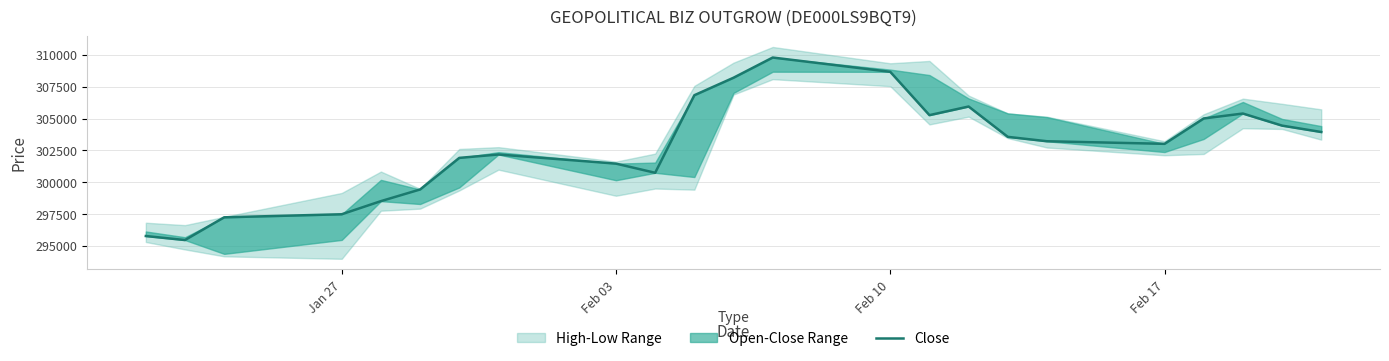

What is the sum of all values?

6963497